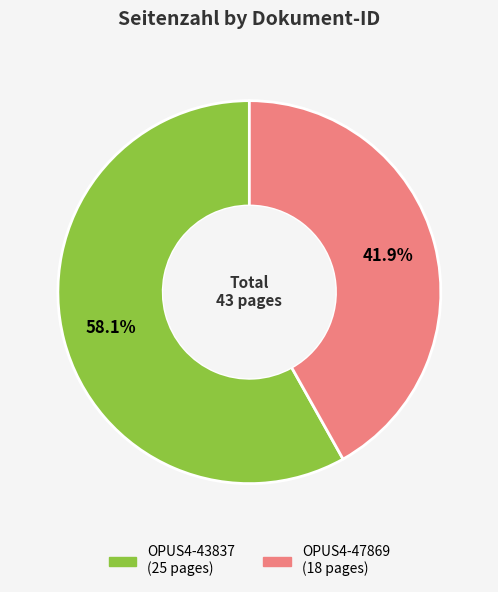

To the nearest percent, what is the difference between the largest and smallest slice percentages?

16%